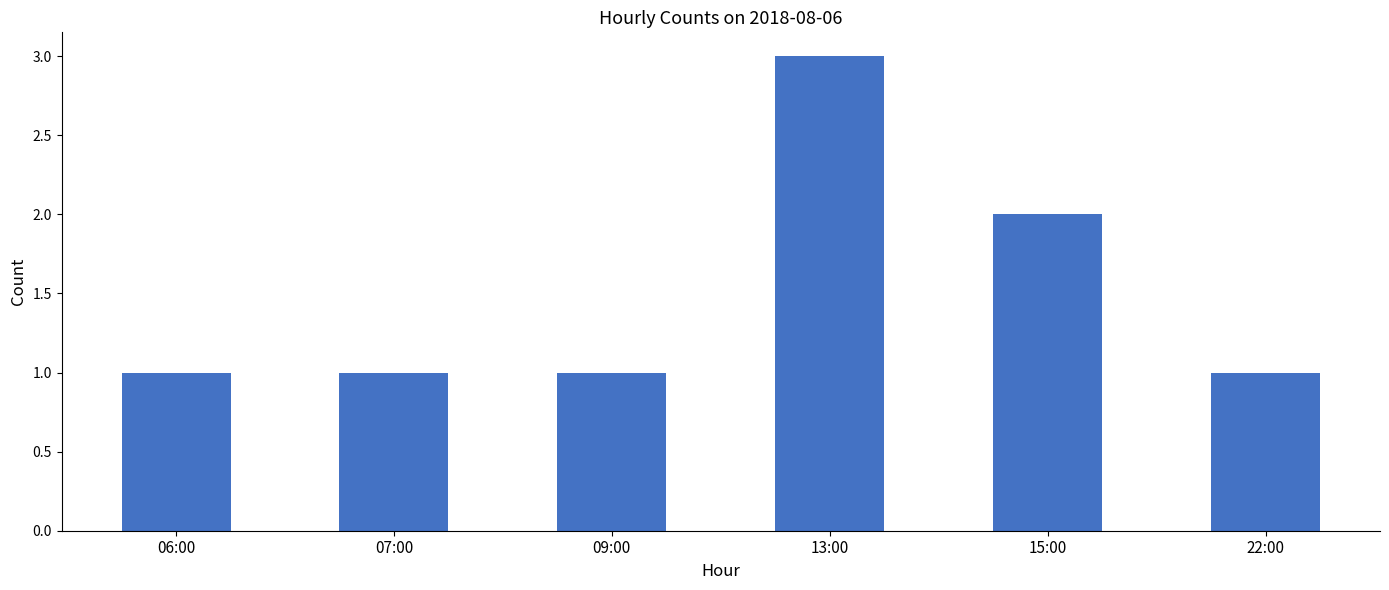

What is the smallest value displayed?

1